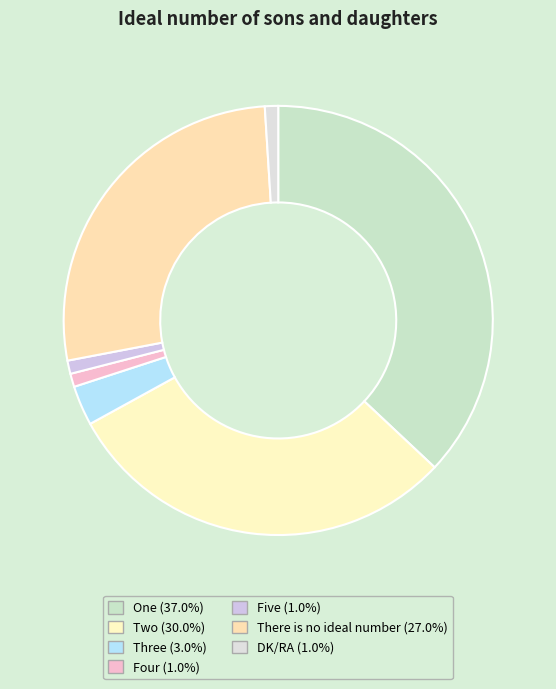

Count the number of slices in the pie.

7